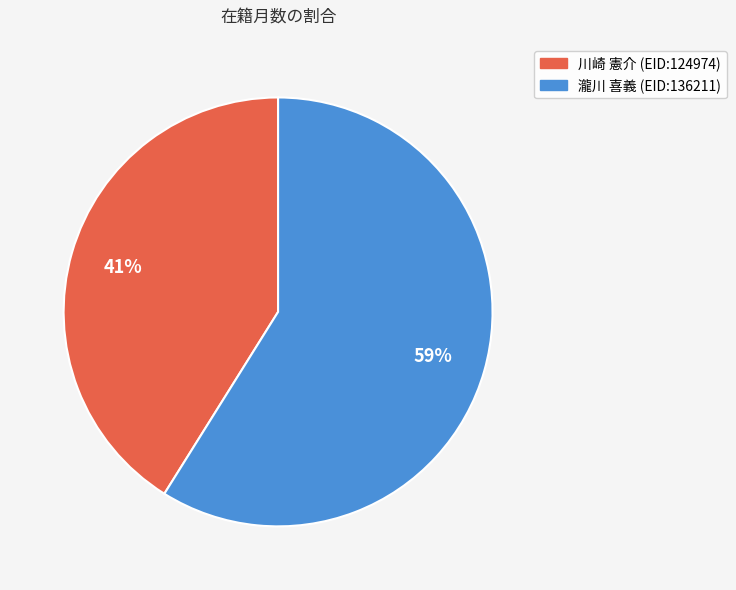

How many segments does this pie chart have?

2